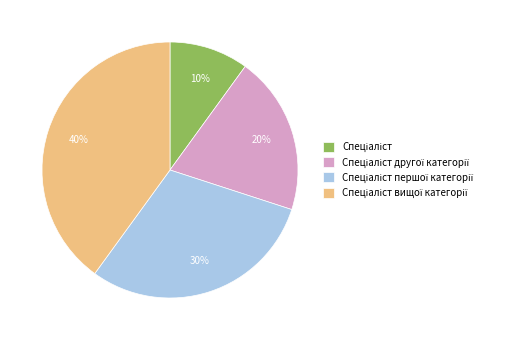

To the nearest percent, what is the difference between the largest and smallest slice percentages?

30%